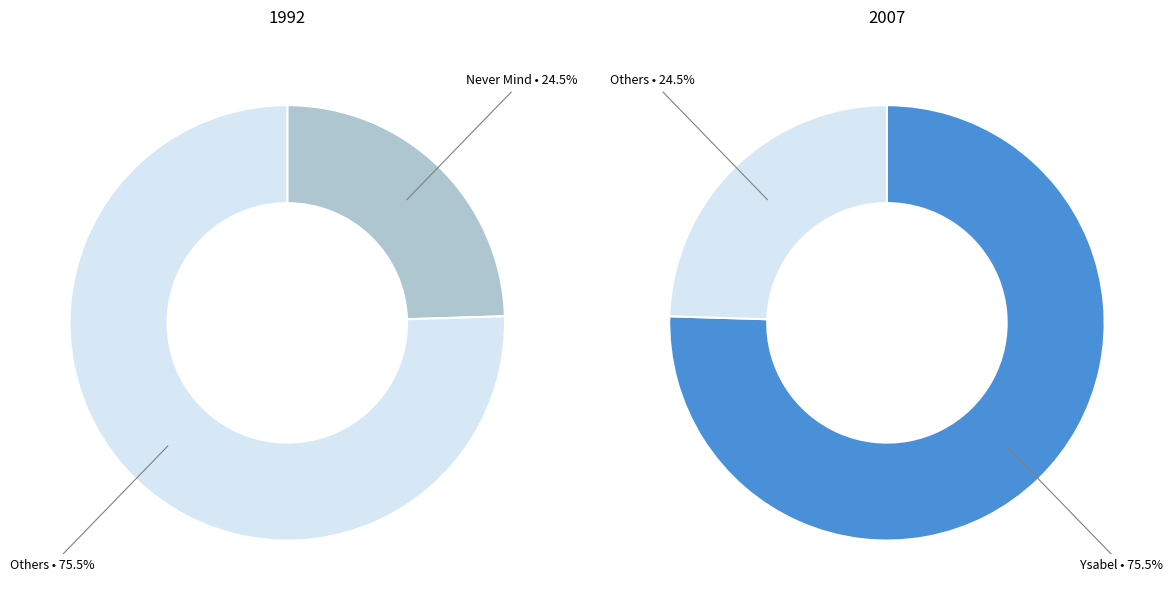

Between Ysabel and Never Mind, which is larger?

Ysabel